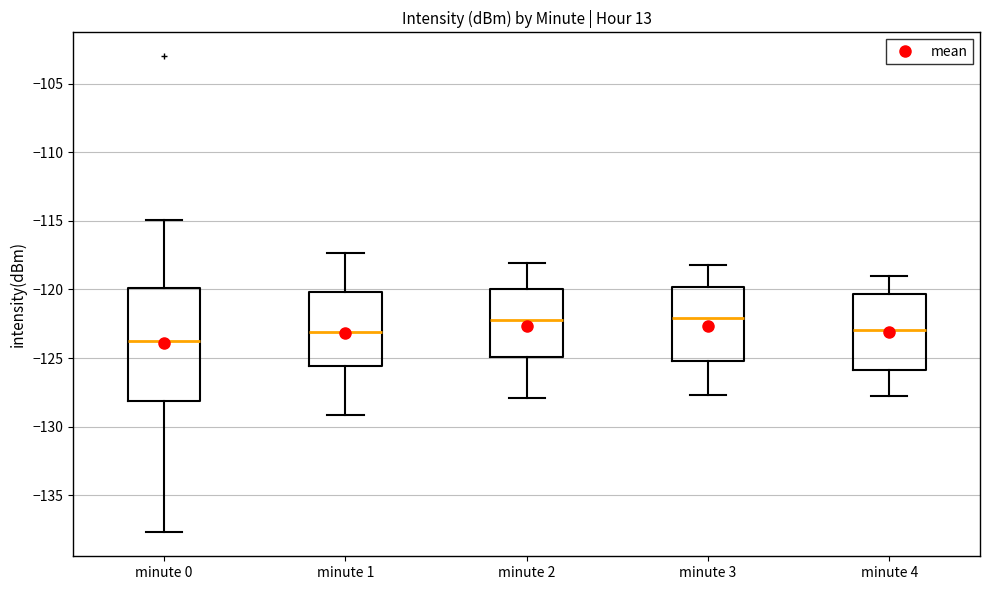

Which box has the lowest median line?

minute 0